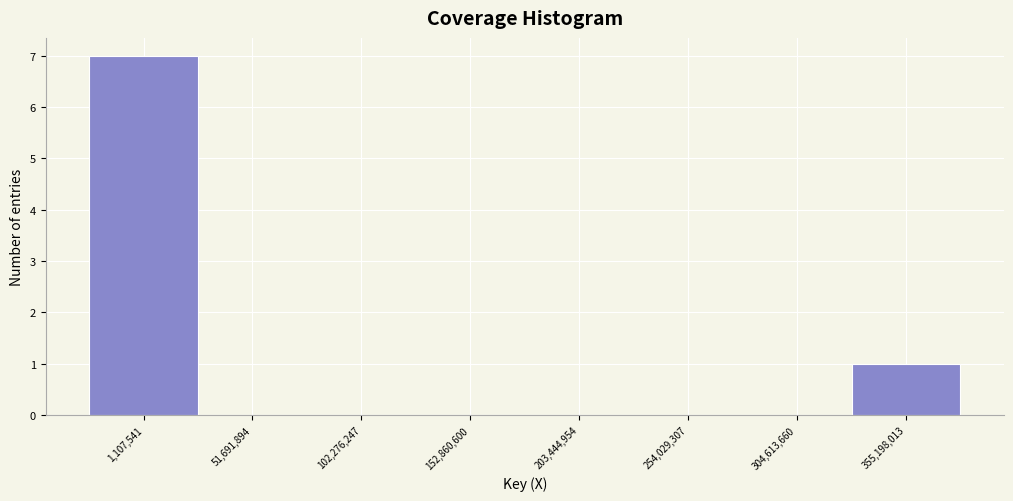

Reading left to right, list all the values displayed in this chart.

1,107,541=7	51,691,894=0	102,276,247=0	152,860,600=0	203,444,954=0	254,029,307=0	304,613,660=0	355,198,013=1